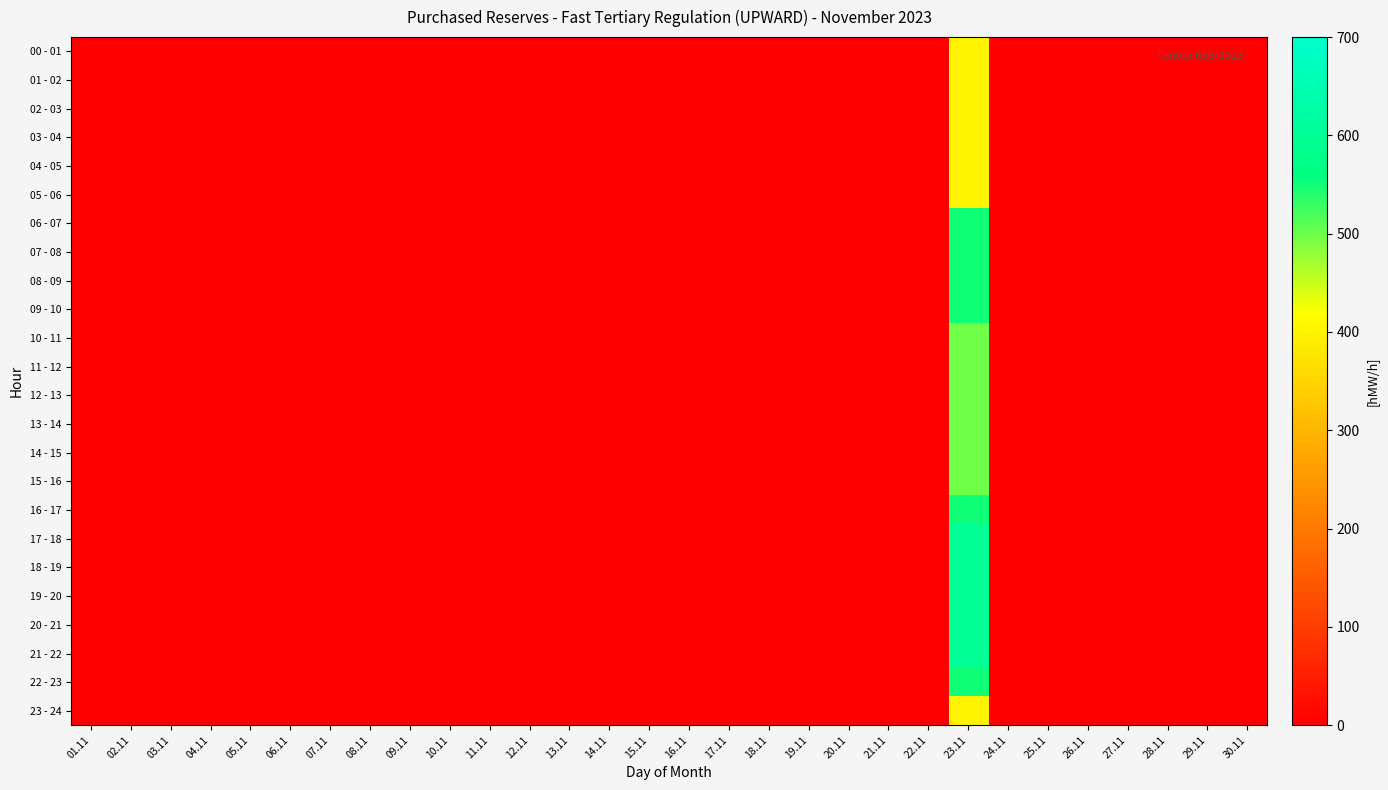

At 11.11, list the series in order from smallest to largest.

00 - 01, 01 - 02, 02 - 03, 03 - 04, 04 - 05, 05 - 06, 06 - 07, 07 - 08, 08 - 09, 09 - 10, 10 - 11, 11 - 12, 12 - 13, 13 - 14, 14 - 15, 15 - 16, 16 - 17, 17 - 18, 18 - 19, 19 - 20, 20 - 21, 21 - 22, 22 - 23, 23 - 24